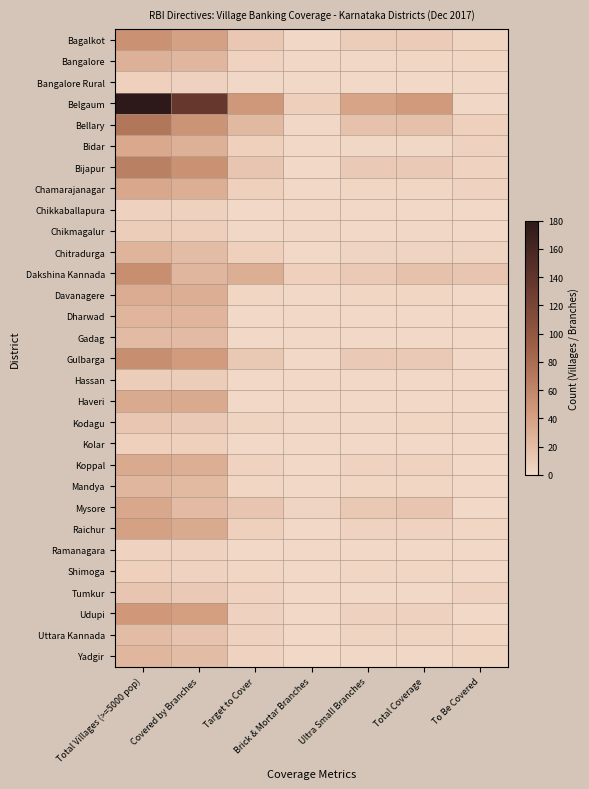

Reading left to right, list all the values displayed in this chart.

Bagalkot: Total Villages (>=5000 pop)=51	Covered by Branches=39	Target to Cover=12	Brick & Mortar Branches=1	Ultra Small Branches=8	Total Coverage=9	To Be Covered=3
Bangalore: Total Villages (>=5000 pop)=28	Covered by Branches=24	Target to Cover=4	Brick & Mortar Branches=1	Ultra Small Branches=1	Total Coverage=2	To Be Covered=2
Bangalore Rural: Total Villages (>=5000 pop)=6	Covered by Branches=5	Target to Cover=1	Brick & Mortar Branches=0	Ultra Small Branches=0	Total Coverage=0	To Be Covered=1
Belgaum: Total Villages (>=5000 pop)=180	Covered by Branches=135	Target to Cover=45	Brick & Mortar Branches=7	Ultra Small Branches=37	Total Coverage=44	To Be Covered=1
Bellary: Total Villages (>=5000 pop)=72	Covered by Branches=49	Target to Cover=23	Brick & Mortar Branches=1	Ultra Small Branches=16	Total Coverage=17	To Be Covered=6
Bidar: Total Villages (>=5000 pop)=34	Covered by Branches=28	Target to Cover=6	Brick & Mortar Branches=0	Ultra Small Branches=1	Total Coverage=1	To Be Covered=5
Bijapur: Total Villages (>=5000 pop)=65	Covered by Branches=51	Target to Cover=14	Brick & Mortar Branches=0	Ultra Small Branches=10	Total Coverage=10	To Be Covered=4
Chamarajanagar: Total Villages (>=5000 pop)=35	Covered by Branches=29	Target to Cover=6	Brick & Mortar Branches=0	Ultra Small Branches=2	Total Coverage=2	To Be Covered=4
Chikkaballapura: Total Villages (>=5000 pop)=5	Covered by Branches=5	Target to Cover=0	Brick & Mortar Branches=0	Ultra Small Branches=0	Total Coverage=0	To Be Covered=0
Chikmagalur: Total Villages (>=5000 pop)=8	Covered by Branches=7	Target to Cover=1	Brick & Mortar Branches=1	Ultra Small Branches=0	Total Coverage=1	To Be Covered=0
Chitradurga: Total Villages (>=5000 pop)=26	Covered by Branches=20	Target to Cover=6	Brick & Mortar Branches=0	Ultra Small Branches=3	Total Coverage=3	To Be Covered=3
Dakshina Kannada: Total Villages (>=5000 pop)=54	Covered by Branches=24	Target to Cover=30	Brick & Mortar Branches=6	Ultra Small Branches=10	Total Coverage=16	To Be Covered=14
Davanagere: Total Villages (>=5000 pop)=31	Covered by Branches=29	Target to Cover=2	Brick & Mortar Branches=0	Ultra Small Branches=2	Total Coverage=2	To Be Covered=0
Dharwad: Total Villages (>=5000 pop)=25	Covered by Branches=25	Target to Cover=0	Brick & Mortar Branches=0	Ultra Small Branches=0	Total Coverage=0	To Be Covered=0
Gadag: Total Villages (>=5000 pop)=21	Covered by Branches=21	Target to Cover=0	Brick & Mortar Branches=0	Ultra Small Branches=0	Total Coverage=0	To Be Covered=0
Gulbarga: Total Villages (>=5000 pop)=54	Covered by Branches=43	Target to Cover=11	Brick & Mortar Branches=0	Ultra Small Branches=10	Total Coverage=10	To Be Covered=1
Hassan: Total Villages (>=5000 pop)=8	Covered by Branches=8	Target to Cover=0	Brick & Mortar Branches=0	Ultra Small Branches=0	Total Coverage=0	To Be Covered=0
Haveri: Total Villages (>=5000 pop)=33	Covered by Branches=33	Target to Cover=0	Brick & Mortar Branches=0	Ultra Small Branches=0	Total Coverage=0	To Be Covered=0
Kodagu: Total Villages (>=5000 pop)=13	Covered by Branches=10	Target to Cover=3	Brick & Mortar Branches=1	Ultra Small Branches=1	Total Coverage=2	To Be Covered=1
Kolar: Total Villages (>=5000 pop)=6	Covered by Branches=6	Target to Cover=0	Brick & Mortar Branches=0	Ultra Small Branches=0	Total Coverage=0	To Be Covered=0
Koppal: Total Villages (>=5000 pop)=33	Covered by Branches=29	Target to Cover=4	Brick & Mortar Branches=0	Ultra Small Branches=4	Total Coverage=4	To Be Covered=0
Mandya: Total Villages (>=5000 pop)=24	Covered by Branches=22	Target to Cover=2	Brick & Mortar Branches=0	Ultra Small Branches=2	Total Coverage=2	To Be Covered=0
Mysore: Total Villages (>=5000 pop)=35	Covered by Branches=21	Target to Cover=14	Brick & Mortar Branches=3	Ultra Small Branches=11	Total Coverage=14	To Be Covered=0
Raichur: Total Villages (>=5000 pop)=39	Covered by Branches=33	Target to Cover=6	Brick & Mortar Branches=0	Ultra Small Branches=4	Total Coverage=4	To Be Covered=2
Ramanagara: Total Villages (>=5000 pop)=4	Covered by Branches=4	Target to Cover=0	Brick & Mortar Branches=0	Ultra Small Branches=0	Total Coverage=0	To Be Covered=0
Shimoga: Total Villages (>=5000 pop)=6	Covered by Branches=4	Target to Cover=2	Brick & Mortar Branches=0	Ultra Small Branches=2	Total Coverage=2	To Be Covered=0
Tumkur: Total Villages (>=5000 pop)=14	Covered by Branches=10	Target to Cover=4	Brick & Mortar Branches=0	Ultra Small Branches=0	Total Coverage=0	To Be Covered=4
Udupi: Total Villages (>=5000 pop)=46	Covered by Branches=41	Target to Cover=5	Brick & Mortar Branches=0	Ultra Small Branches=5	Total Coverage=5	To Be Covered=0
Uttara Kannada: Total Villages (>=5000 pop)=20	Covered by Branches=15	Target to Cover=5	Brick & Mortar Branches=0	Ultra Small Branches=3	Total Coverage=3	To Be Covered=2
Yadgir: Total Villages (>=5000 pop)=24	Covered by Branches=20	Target to Cover=4	Brick & Mortar Branches=0	Ultra Small Branches=1	Total Coverage=1	To Be Covered=3